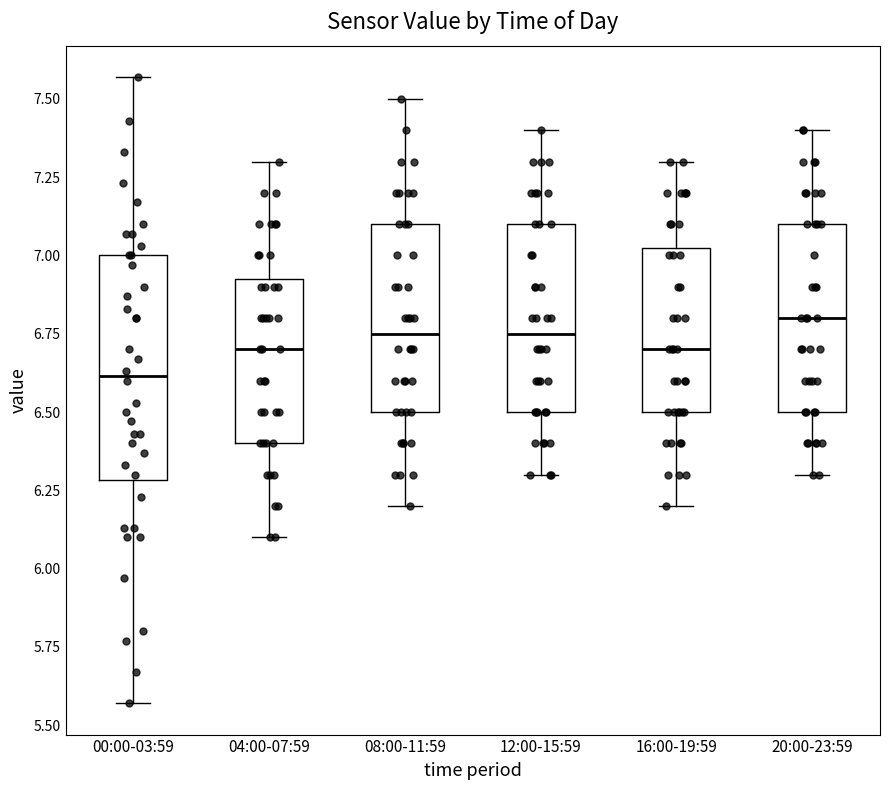

Reading left to right, read every box against the y-axis: the position of its median line, the range the box covers, and the ends of its whiskers. The values are not printed on the chart, so give them approximately, as read against the axis.

00:00-03:59: median 6.60, box 6.30 to 7.00, whiskers 5.55 to 7.55
04:00-07:59: median 6.70, box 6.40 to 6.95, whiskers 6.10 to 7.30
08:00-11:59: median 6.75, box 6.50 to 7.10, whiskers 6.20 to 7.50
12:00-15:59: median 6.75, box 6.50 to 7.10, whiskers 6.30 to 7.40
16:00-19:59: median 6.70, box 6.50 to 7.05, whiskers 6.20 to 7.30
20:00-23:59: median 6.80, box 6.50 to 7.10, whiskers 6.30 to 7.40